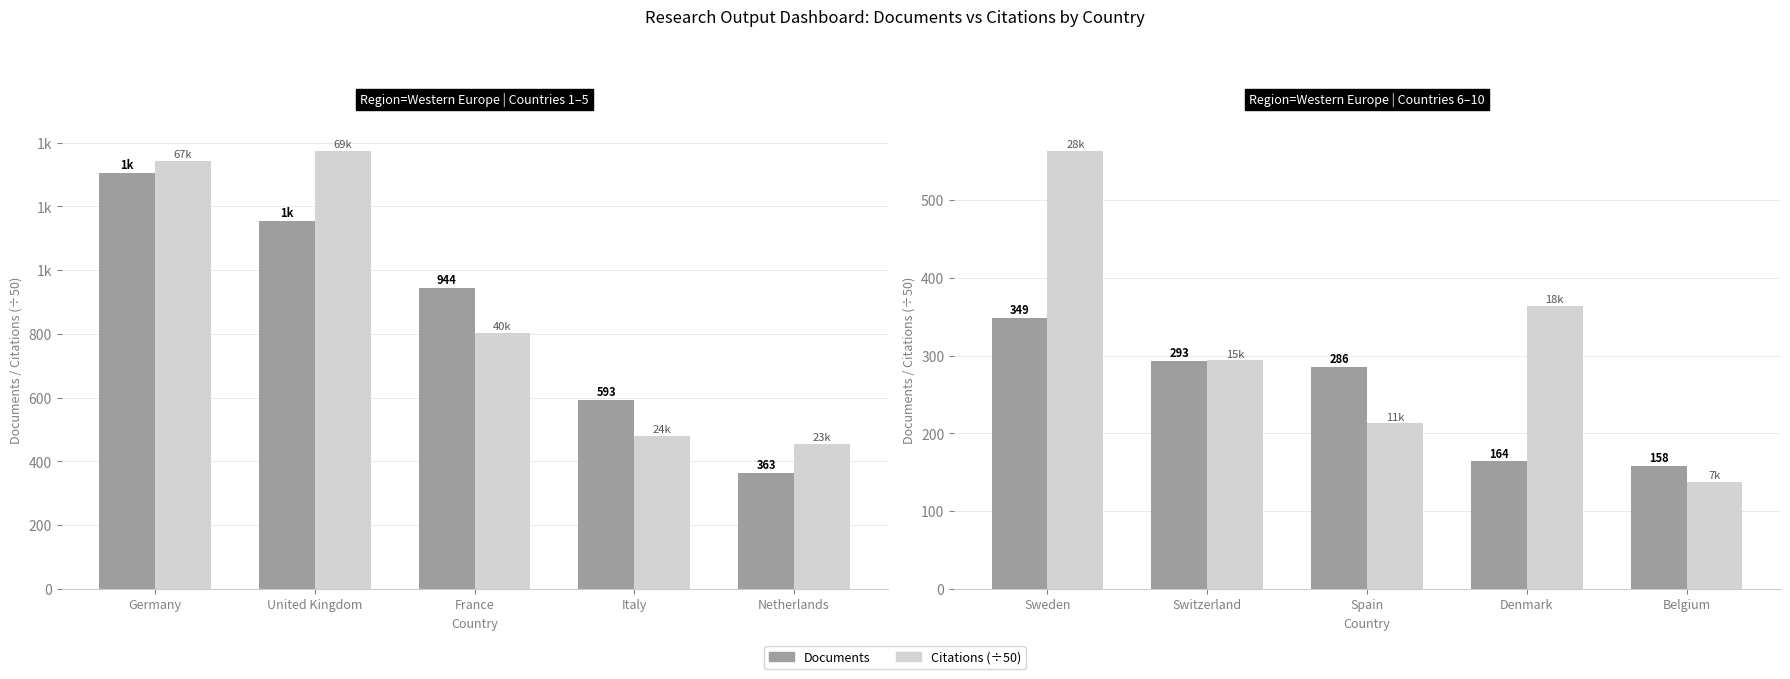

Count the Citations (÷50) values in the range 213 to 364.

3